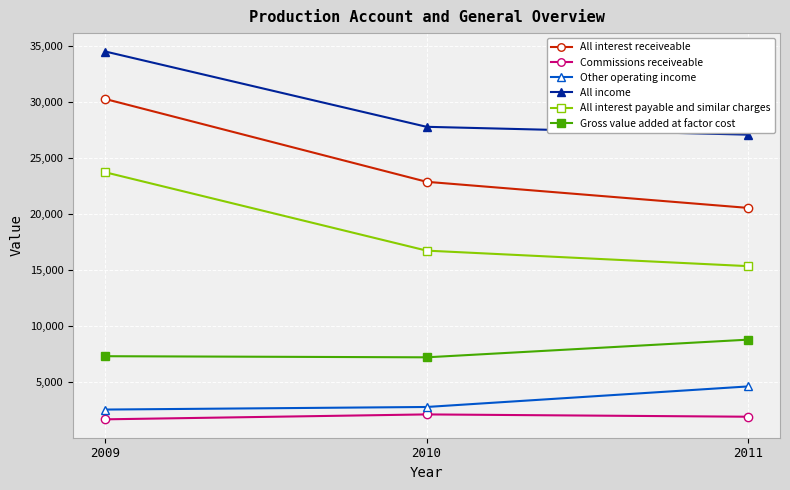

Is the value of Commissions receiveable at 2010 greater than the value of All interest payable and similar charges at 2011?

No